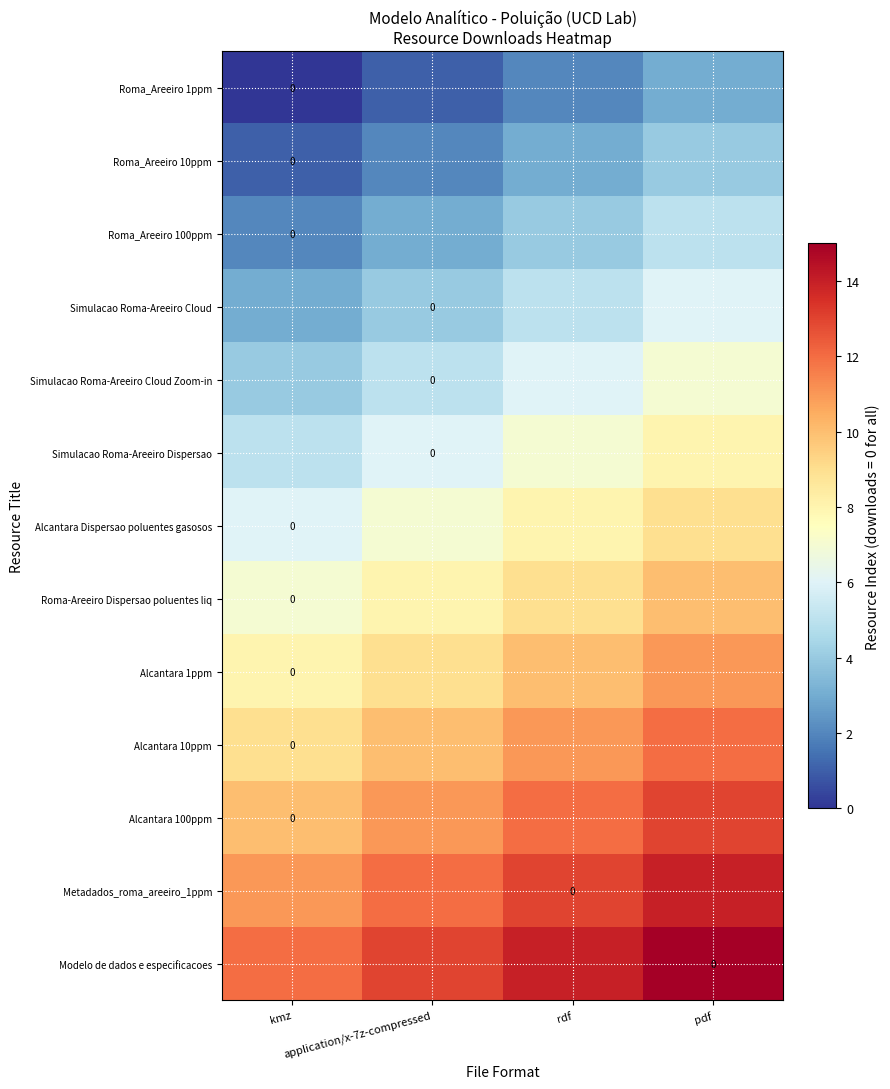

How many values in the Alcantara 10ppm series are below 11?

2